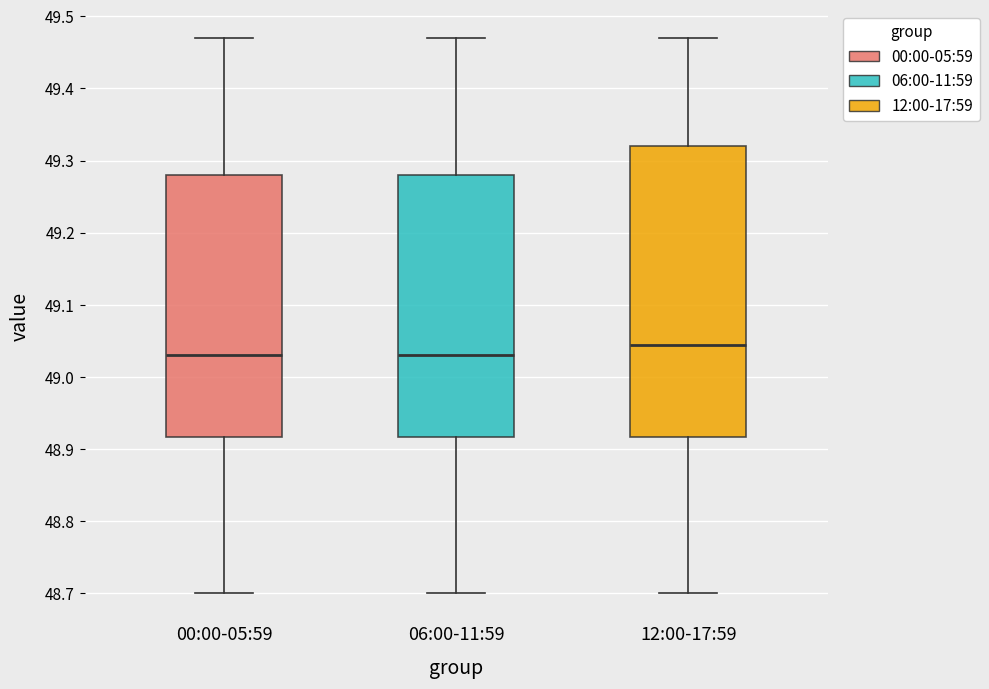

Reading left to right, transcribe this box plot: for each box, give where its median line is, the range the box spans, and where its two whiskers end, as read against the y-axis. The values are not printed on the chart, so give them approximately, as read against the axis.

00:00-05:59: median 49.03, box 48.92 to 49.28, whiskers 48.70 to 49.47
06:00-11:59: median 49.03, box 48.92 to 49.28, whiskers 48.70 to 49.47
12:00-17:59: median 49.05, box 48.92 to 49.32, whiskers 48.70 to 49.47